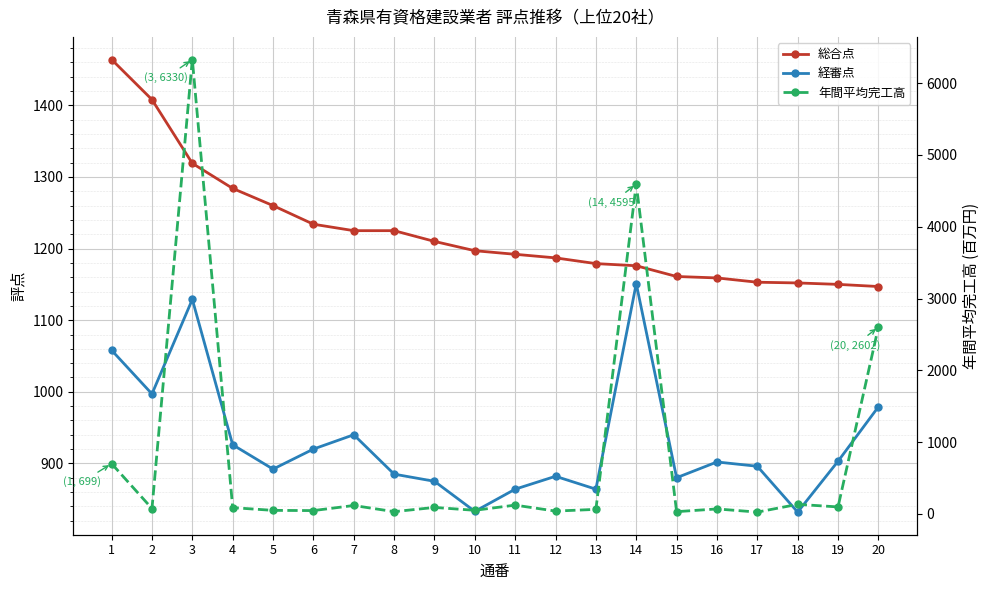

The 経審点 series shows 280 at 4. True or false?

False